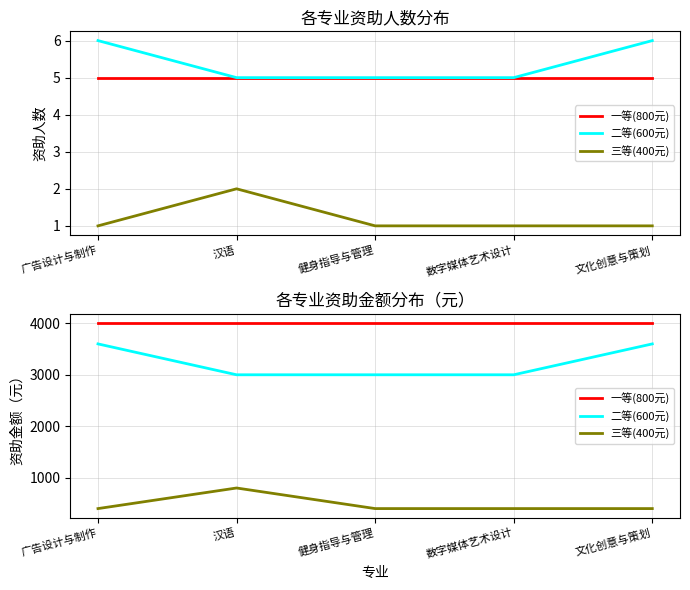

What value does the 二等(600元) series have at 文化创意与策划, to the nearest 10?

3600